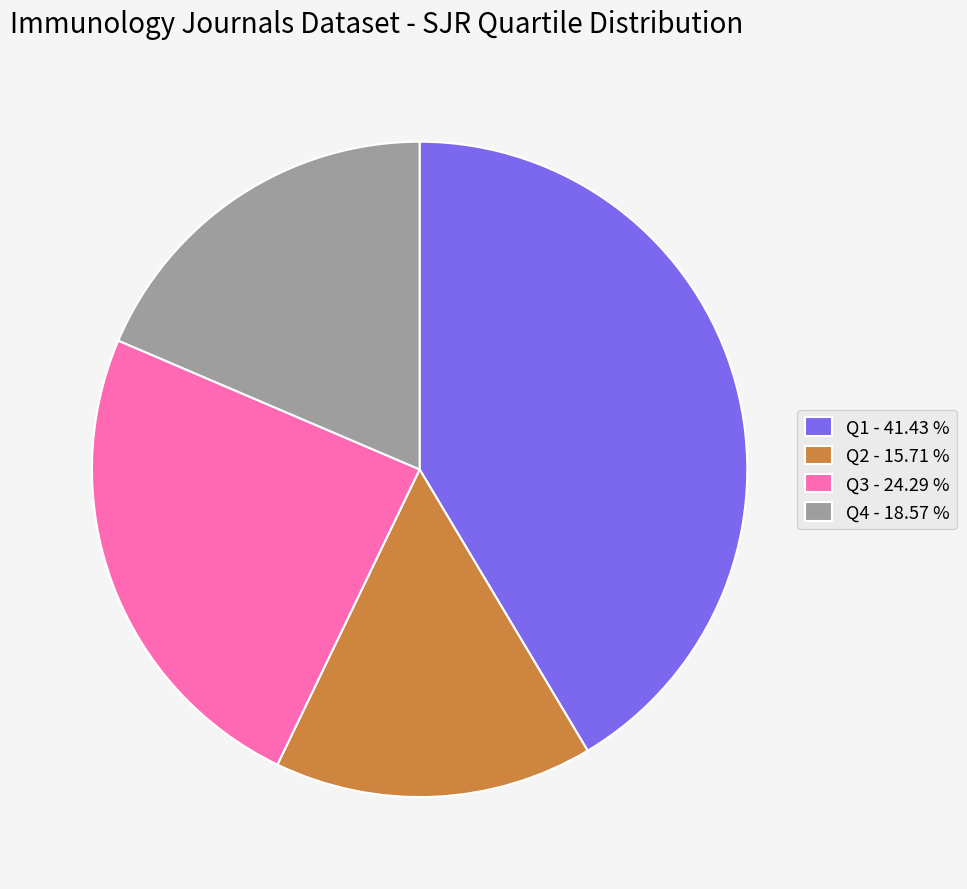

Which slice is the smallest?

Q2